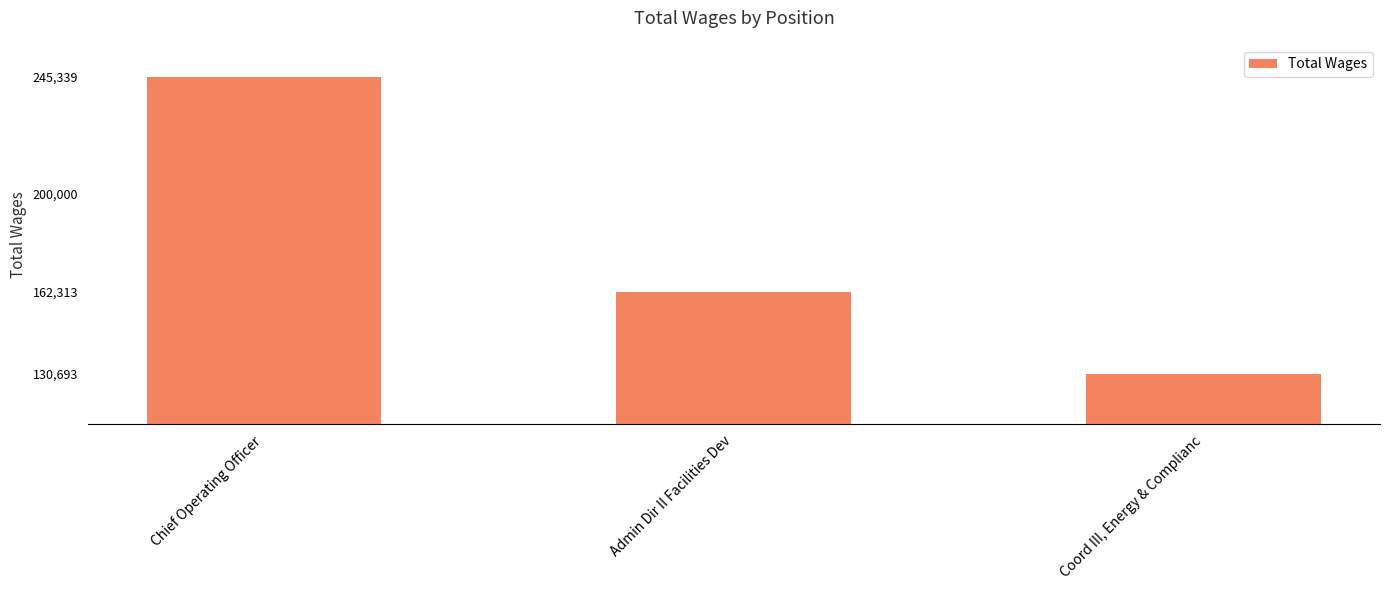

Rank the categories by value from lowest to highest.

Coord III, Energy & Complianc, Admin Dir II Facilities Dev, Chief Operating Officer